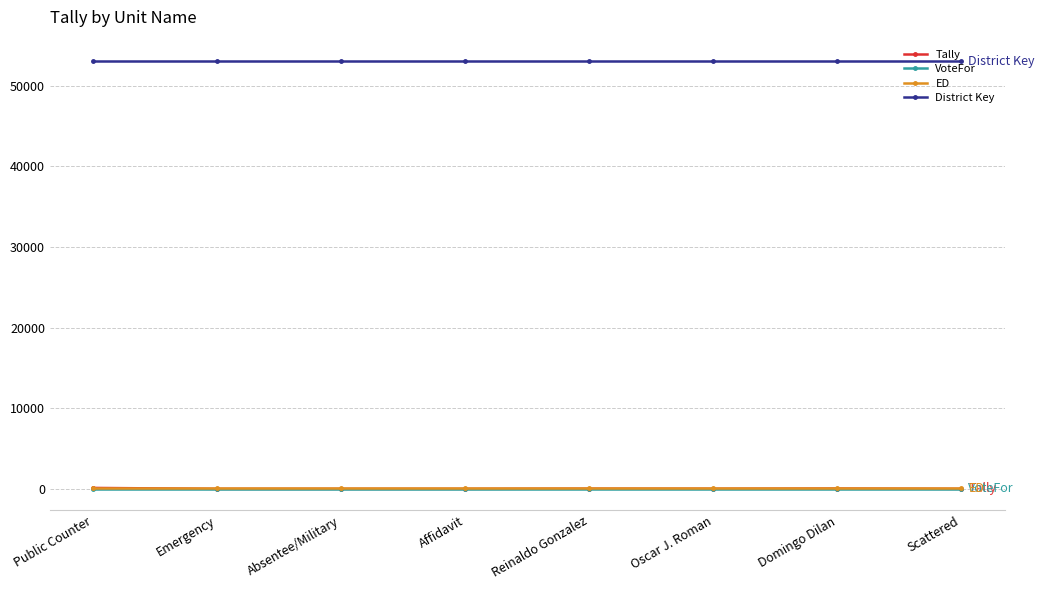

Count the number of categories in the chart.

8